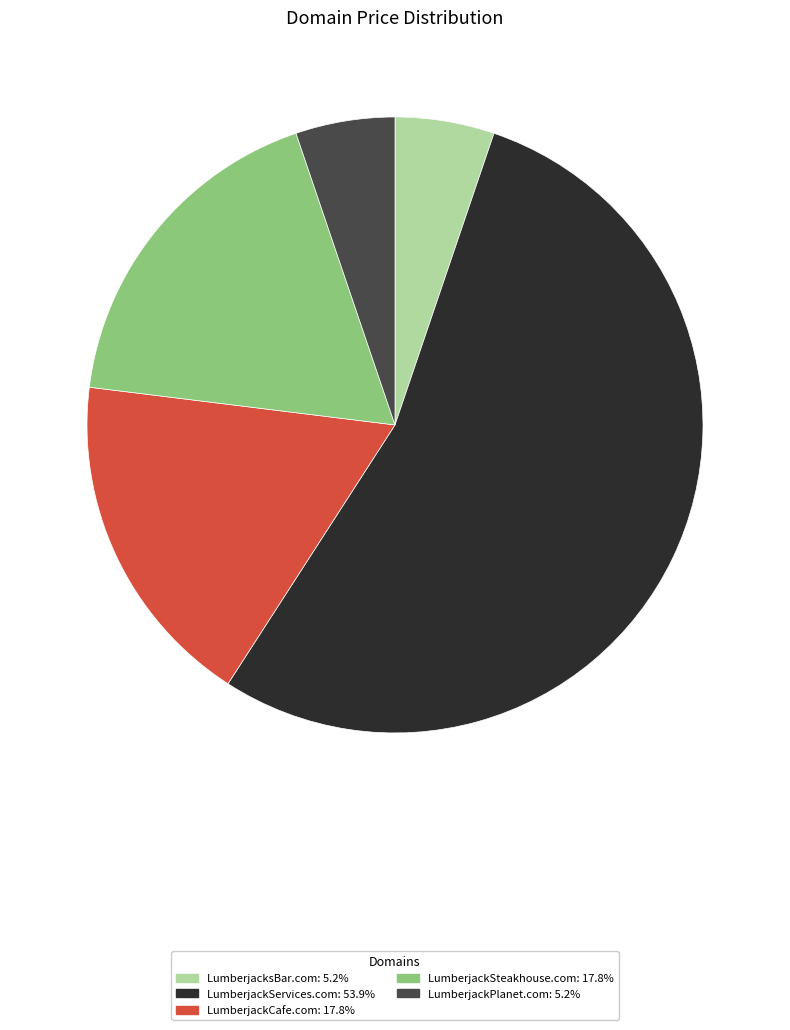

Which slice is the largest?

LumberjackServices.com